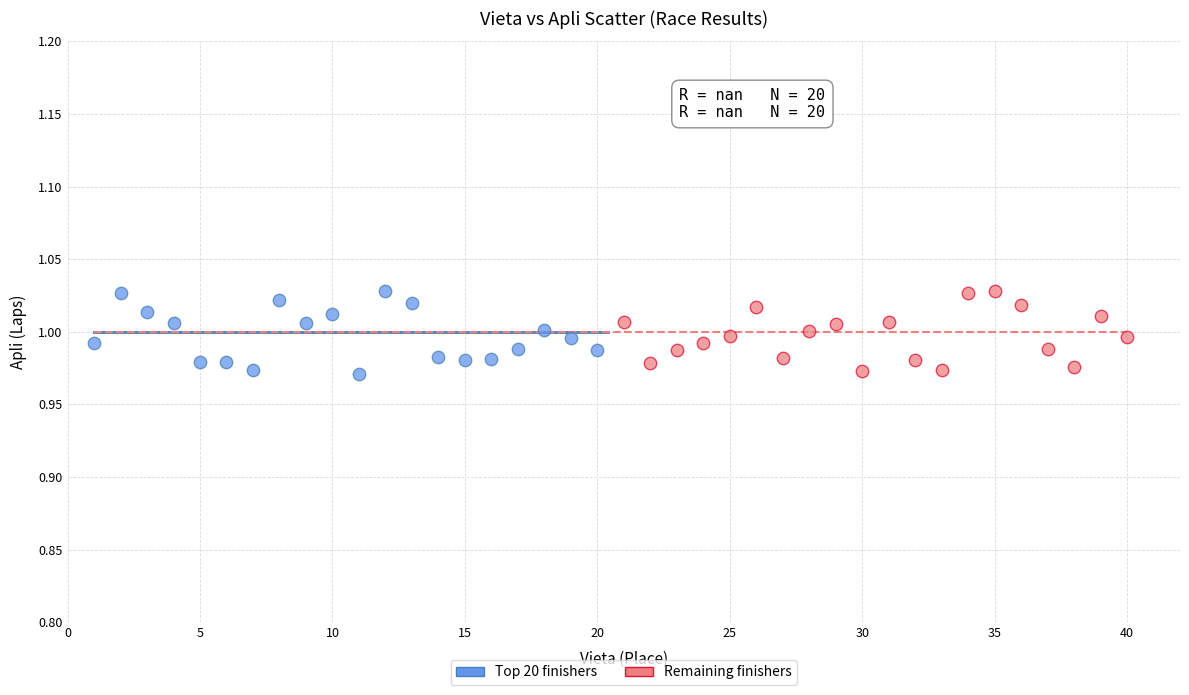

What are all the series names shown in the legend?

Top 20 finishers, Remaining finishers